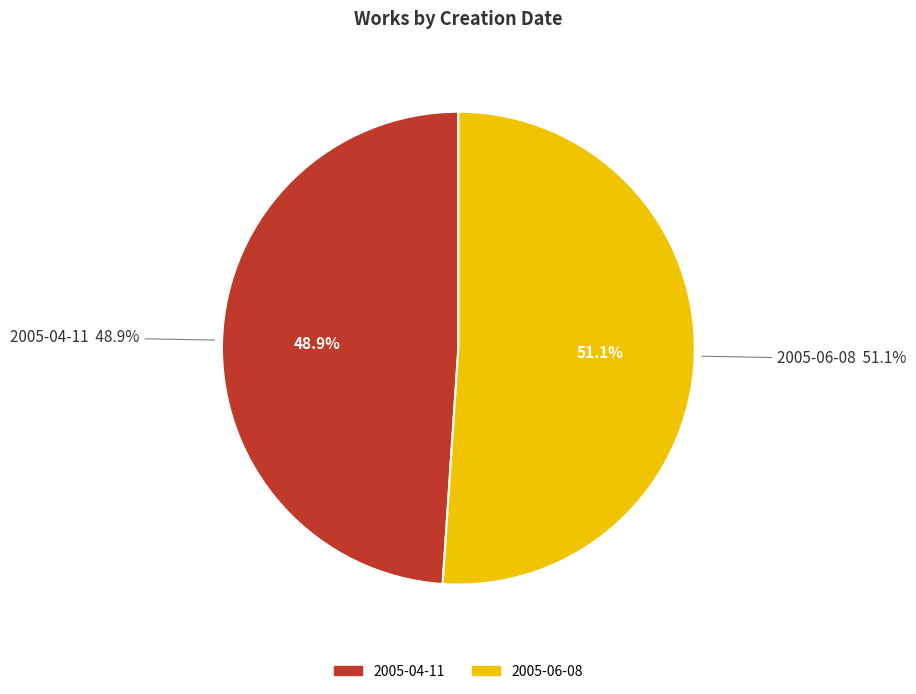

To the nearest percent, what percentage of the pie is 2005-06-08?

51%